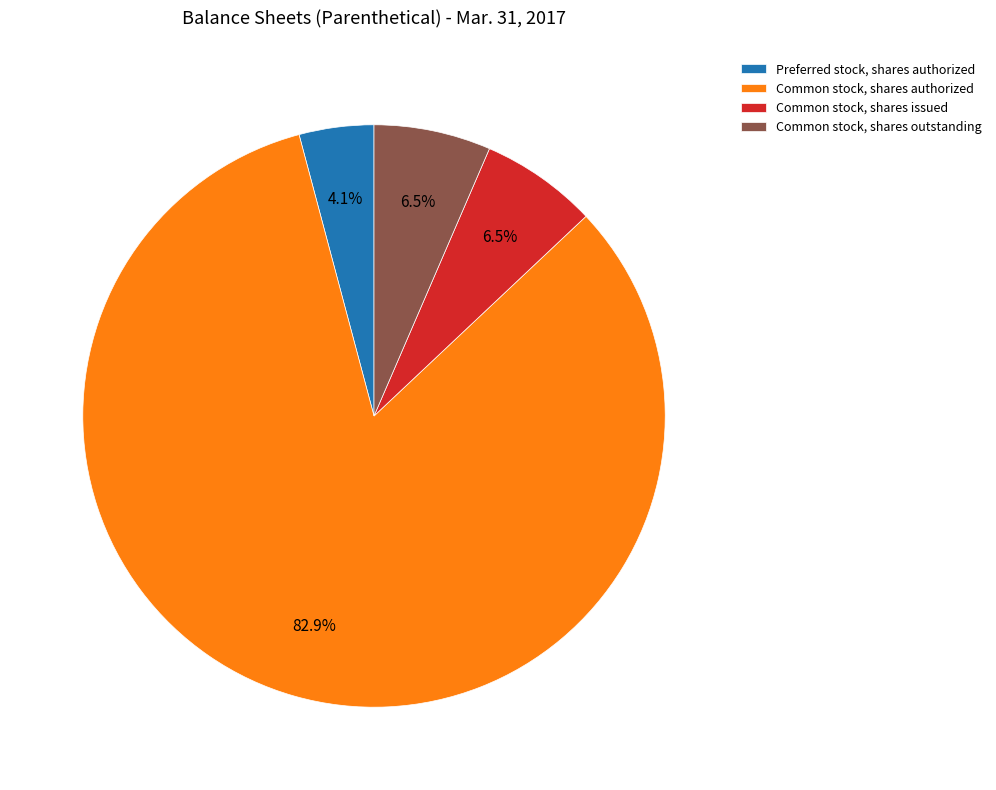

Does Common stock, shares authorized represent more than half of the total?

Yes